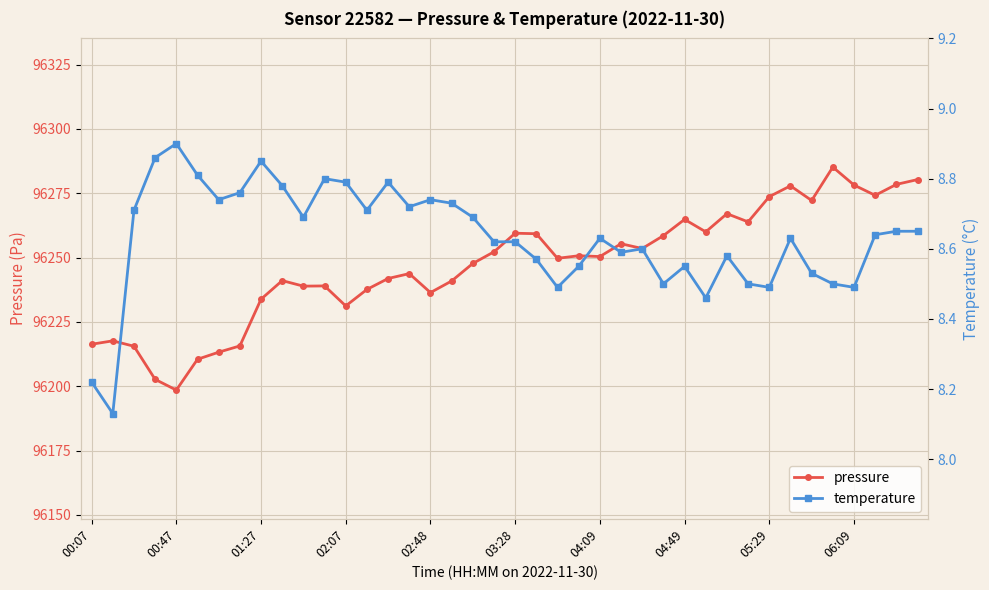

Count the number of data series in this chart.

2